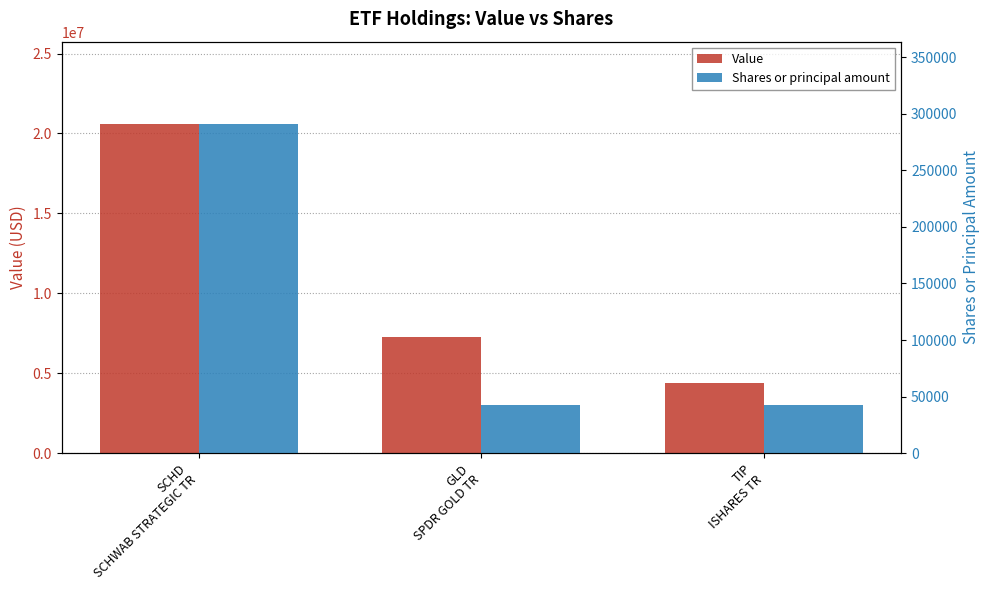

What is the lowest value of the Value series?

4397271